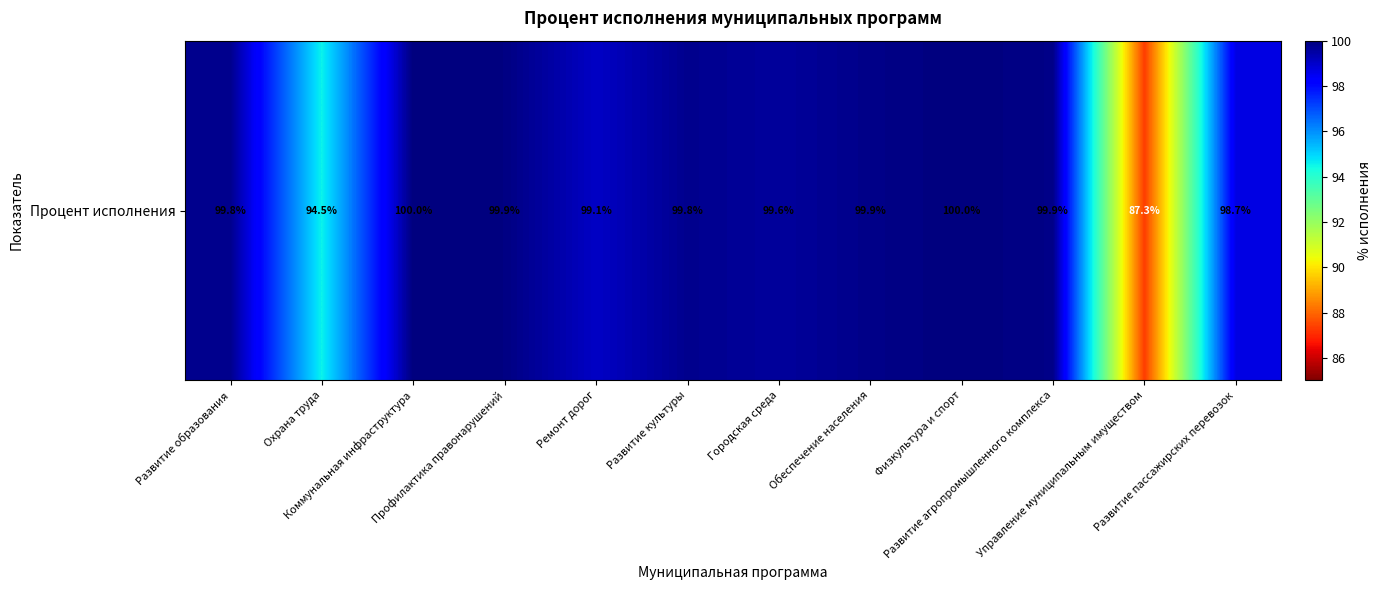

How many data points are above 99?

9